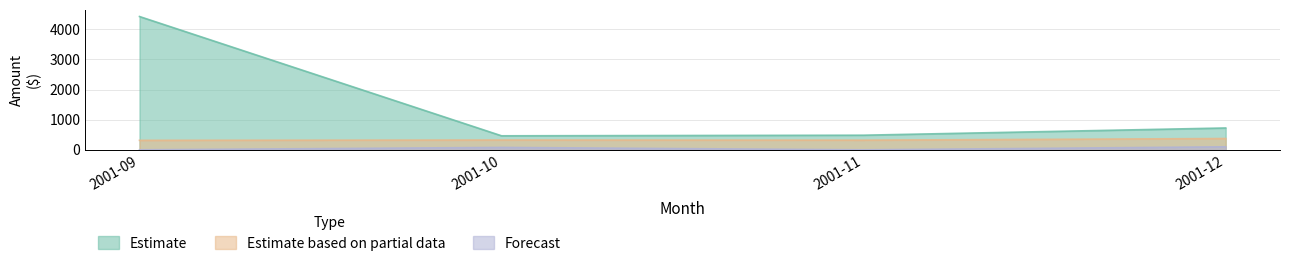

Between 2001-09 and 2001-11, which is larger?

2001-09